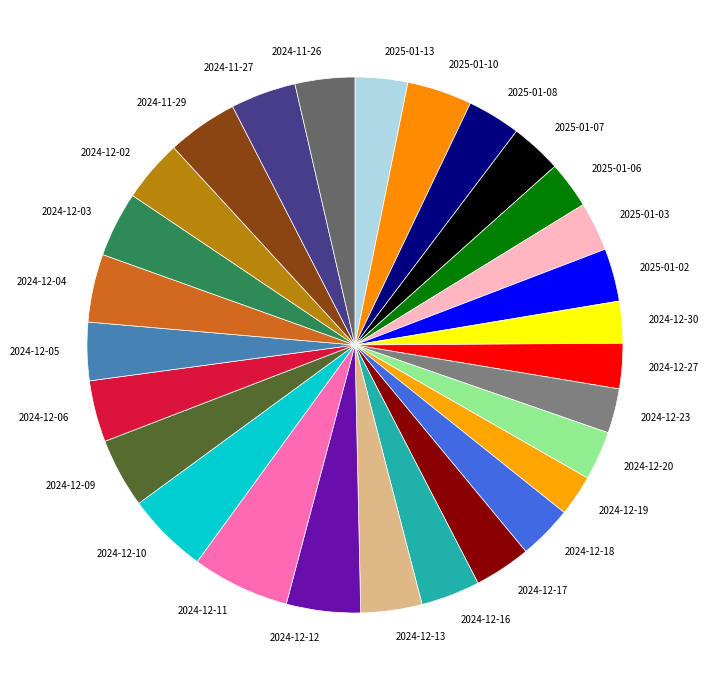

Do 2024-12-16 and 2024-12-13 together represent more than half of the pie?

No